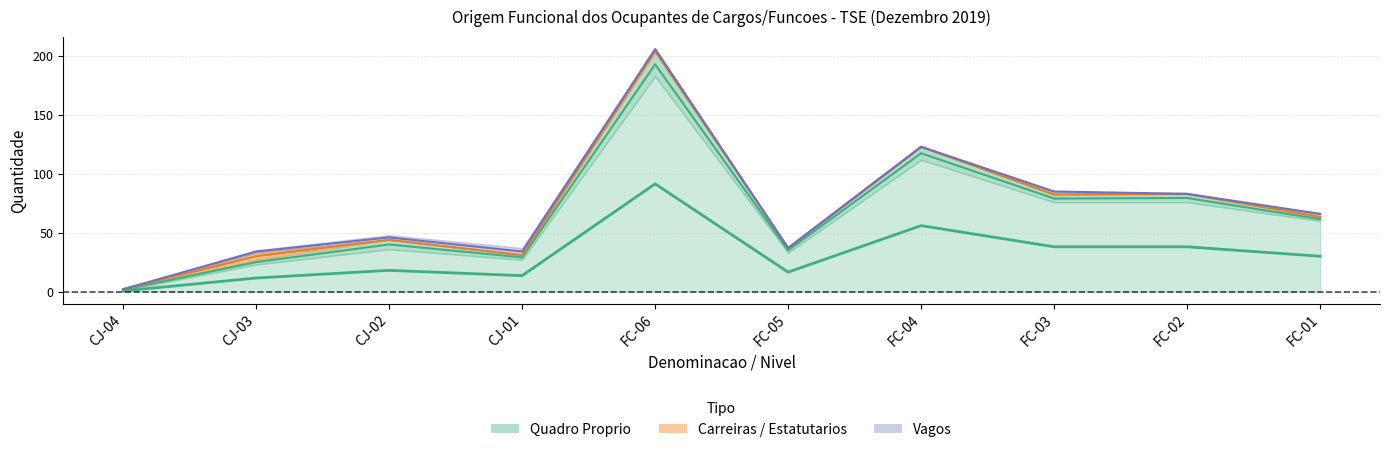

The Quadro Proprio series shows 37 at CJ-03. True or false?

False